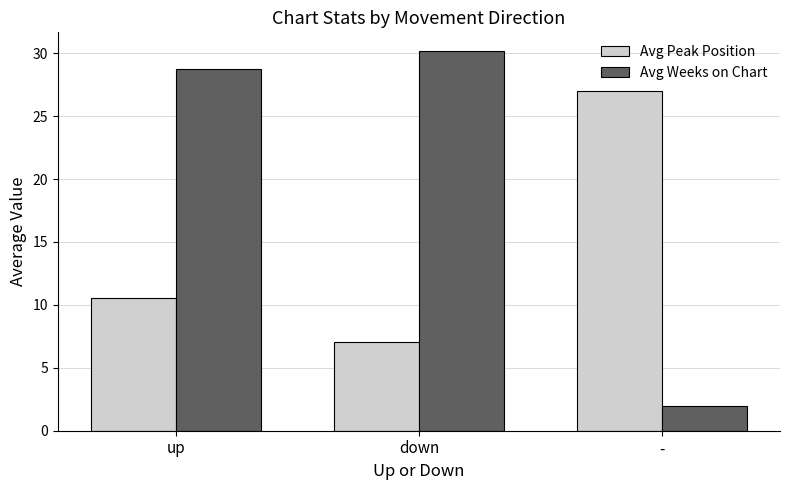

How many bars are there in each group?

2